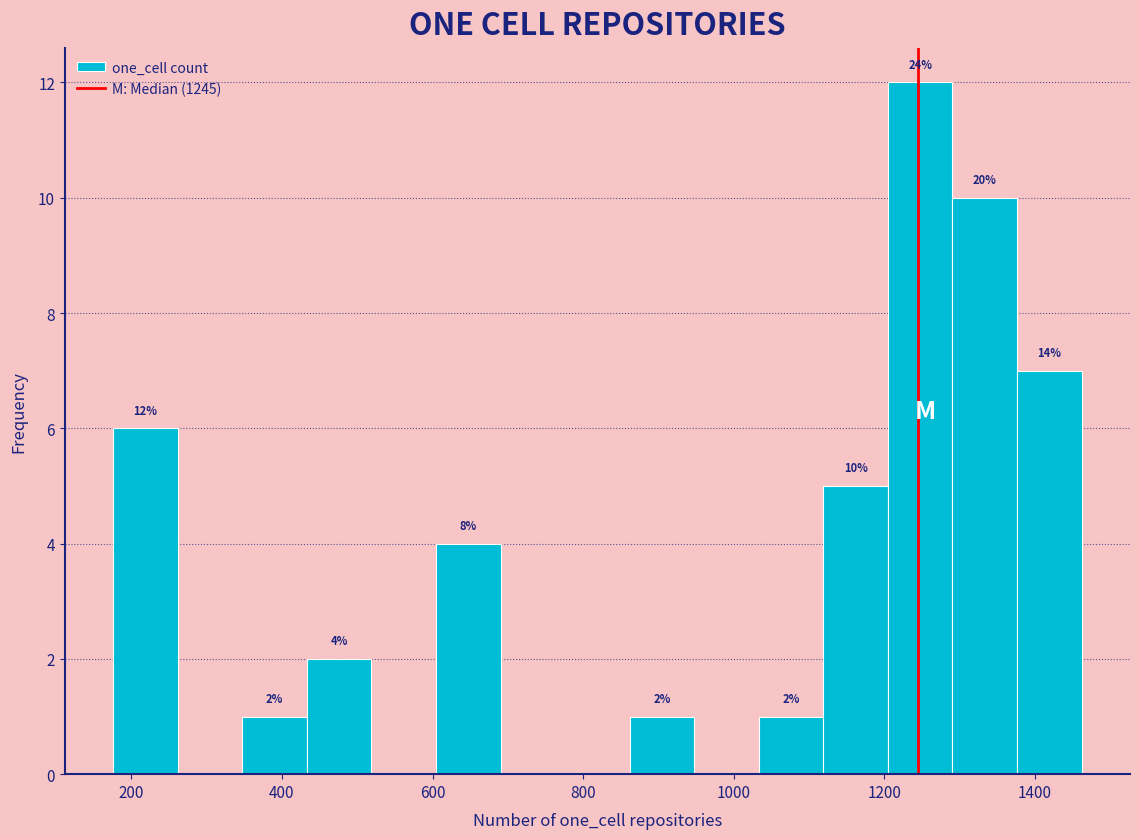

Which range on the x-axis has the tallest bar?

1200 to 1300